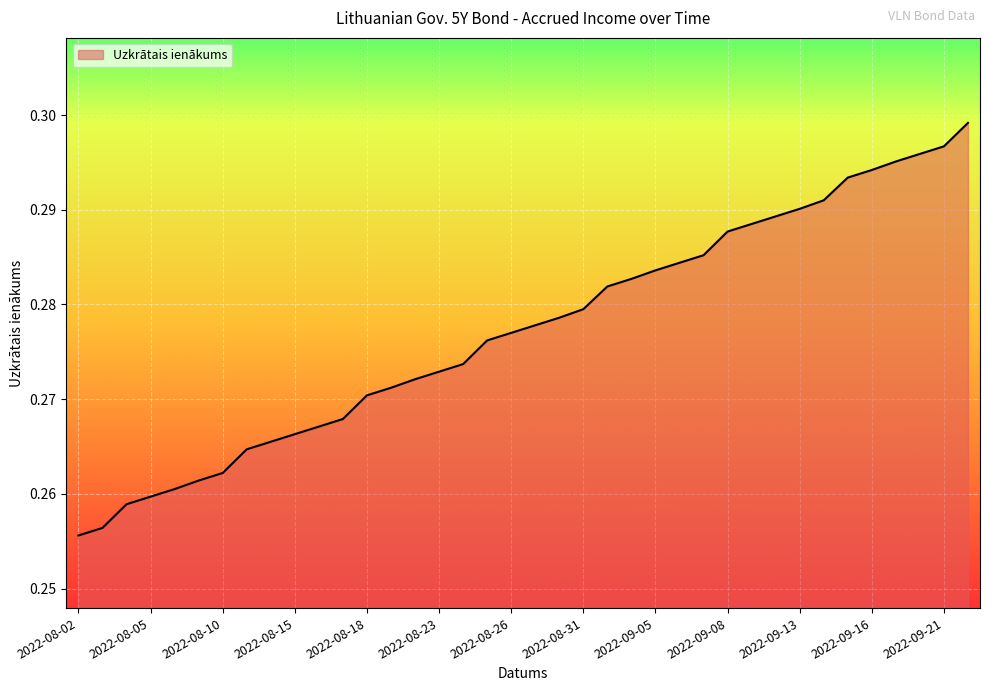

Does the chart display data point markers on the line(s)?

No